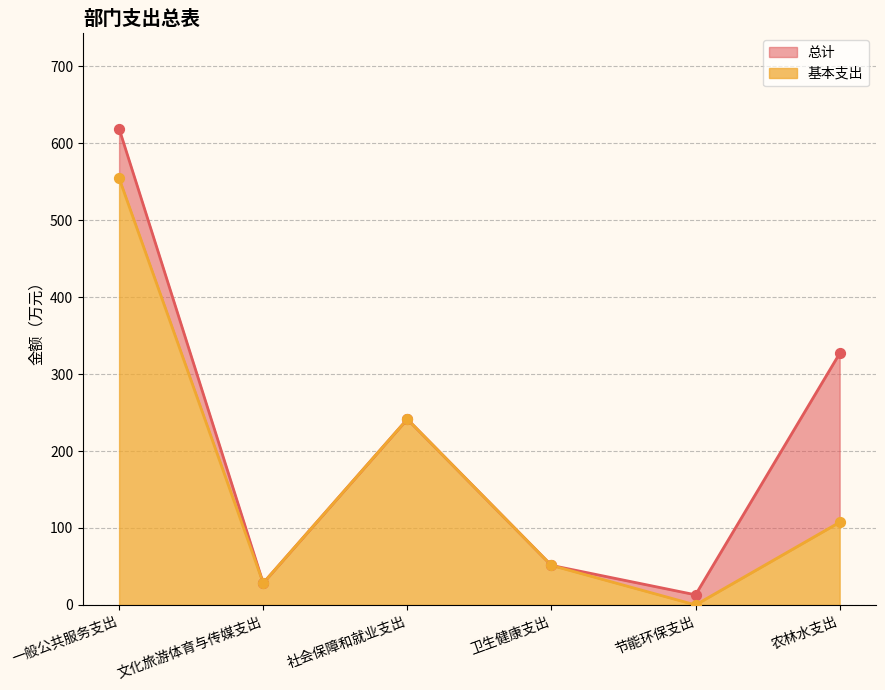

Which series has the largest Y range (max minus min)?

总计